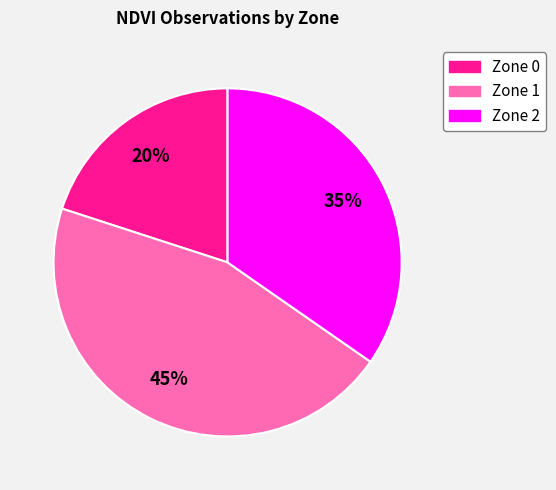

Which has a higher value, Zone 0 or Zone 1?

Zone 1